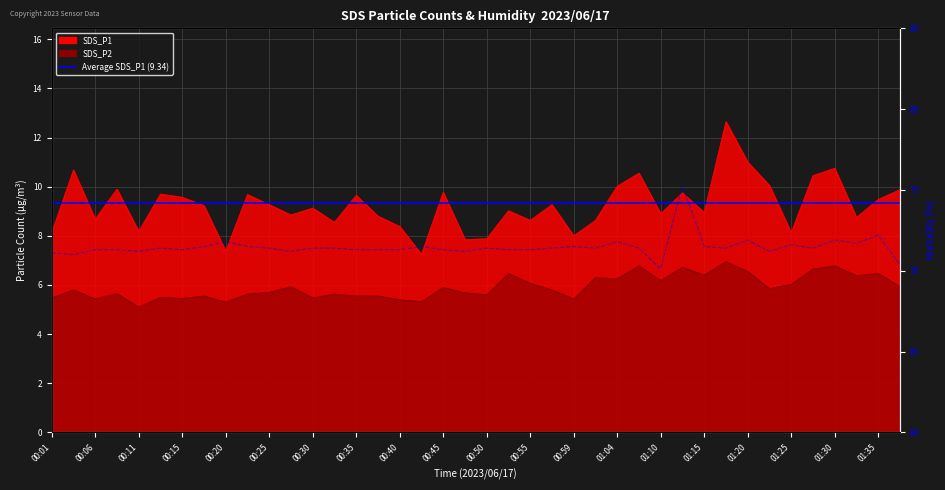

Reading left to right, extract all data points from this chart.

SDS_P1: 8.1	10.7	8.7	9.9	8.2	9.7	9.6	9.2	7.4	9.7	9.3	8.8	9.1	8.6	9.7	8.8	8.4	7.2	9.8	7.8	7.9	9.0	8.6	9.3	8.0	8.6	10.0	10.6	8.9	9.8	8.9	12.7	11.0	10.1	8.1	10.4	10.8	8.8	9.5	9.9
SDS_P2: 5.5	5.8	5.4	5.7	5.1	5.5	5.5	5.5	5.3	5.6	5.7	5.9	5.5	5.6	5.5	5.5	5.4	5.3	5.9	5.7	5.6	6.5	6.1	5.8	5.4	6.3	6.2	6.8	6.2	6.7	6.4	7.0	6.5	5.8	6.0	6.7	6.8	6.4	6.5	5.9
Humidity: 71.1	71.0	71.3	71.3	71.2	71.4	71.3	71.5	71.8	71.5	71.4	71.2	71.4	71.4	71.3	71.3	71.3	71.5	71.3	71.2	71.4	71.3	71.3	71.4	71.5	71.4	71.8	71.4	70.1	75.3	71.5	71.4	71.9	71.2	71.6	71.4	71.9	71.7	72.2	70.4